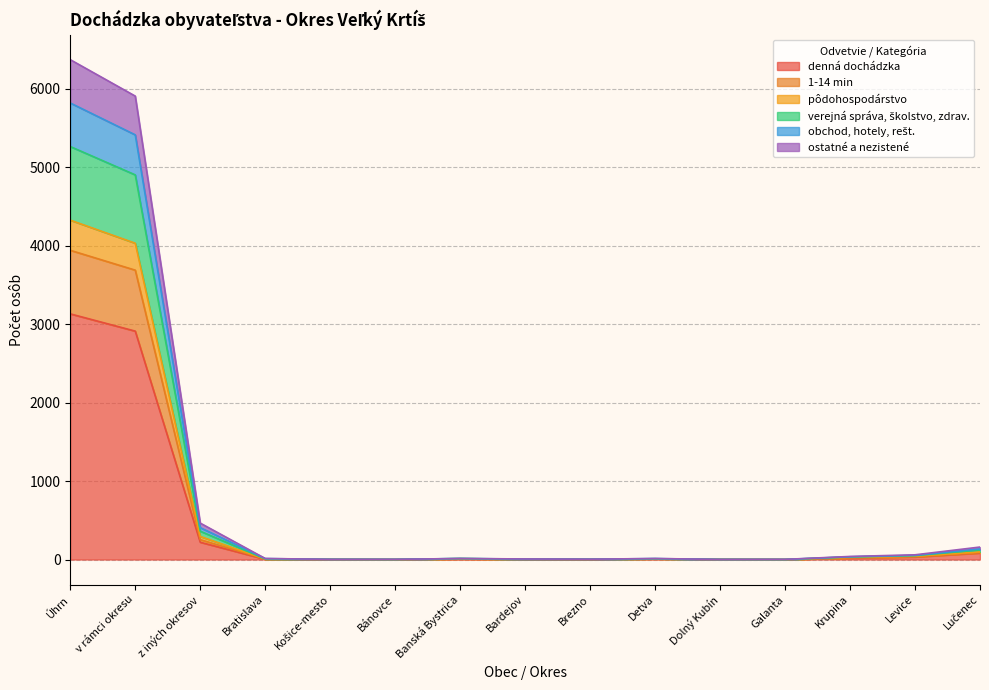

What is the sum of the pôdohospodárstvo values at Detva and Bratislava?

26